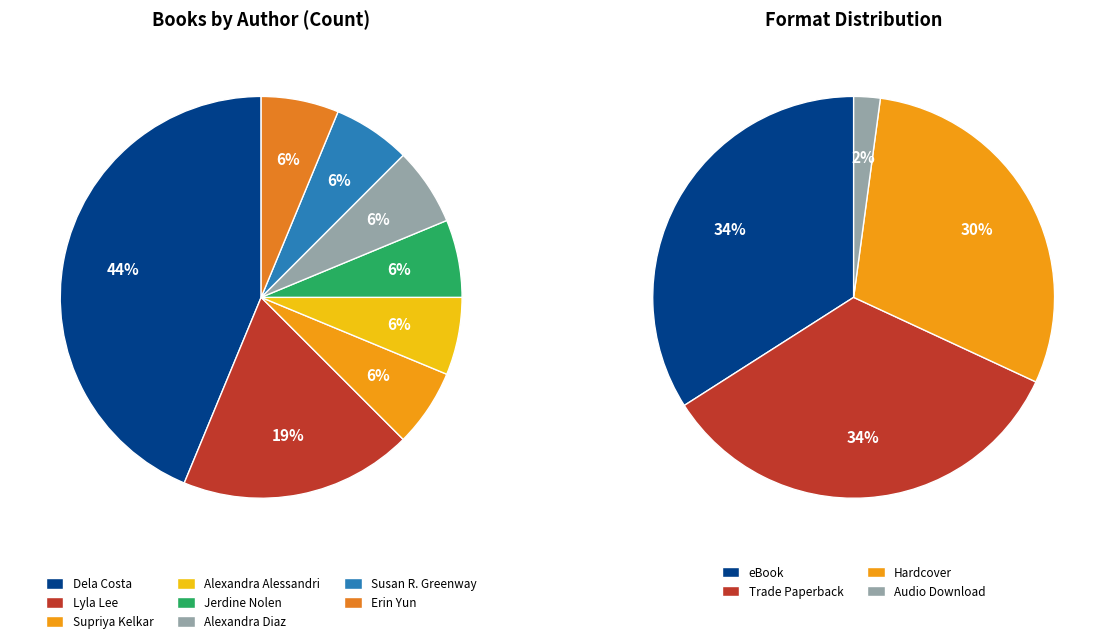

What percentage is the Erin Yun slice, to the nearest percent?

6%